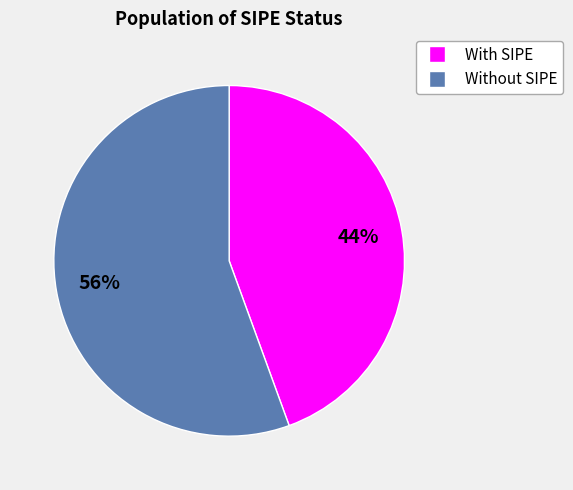

To the nearest percent, what is the combined percentage of Without SIPE and With SIPE?

100%